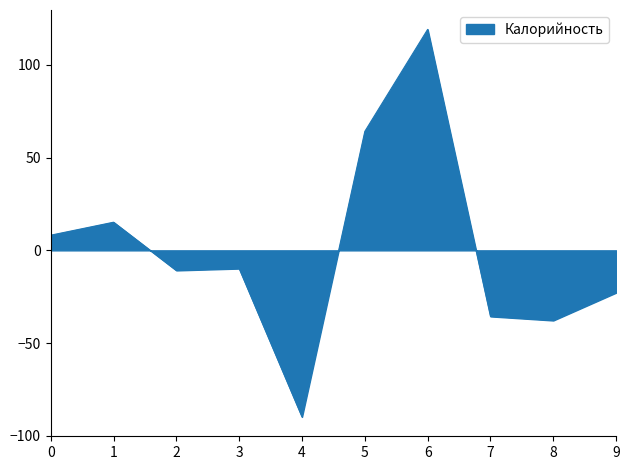

What value does the data have at 2?

-10.8